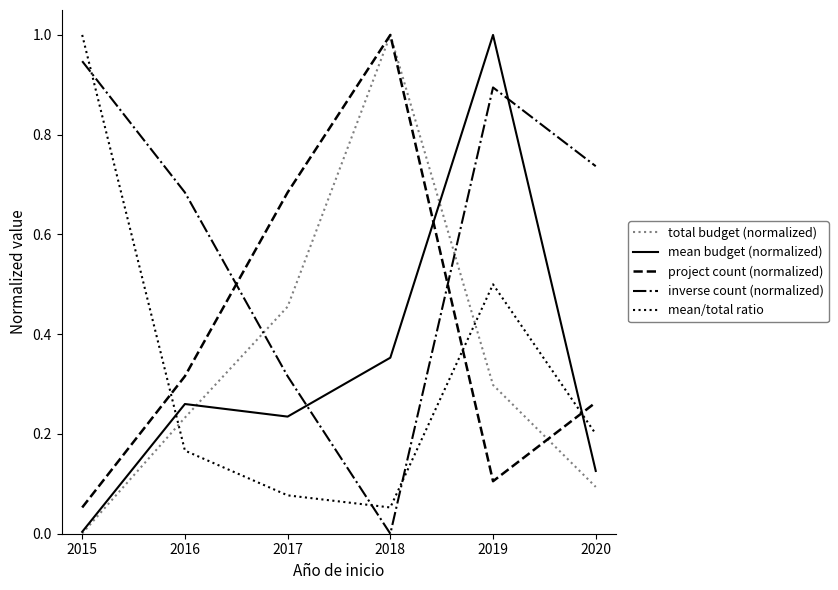

What is the maximum value for mean budget (normalized)?

1.0